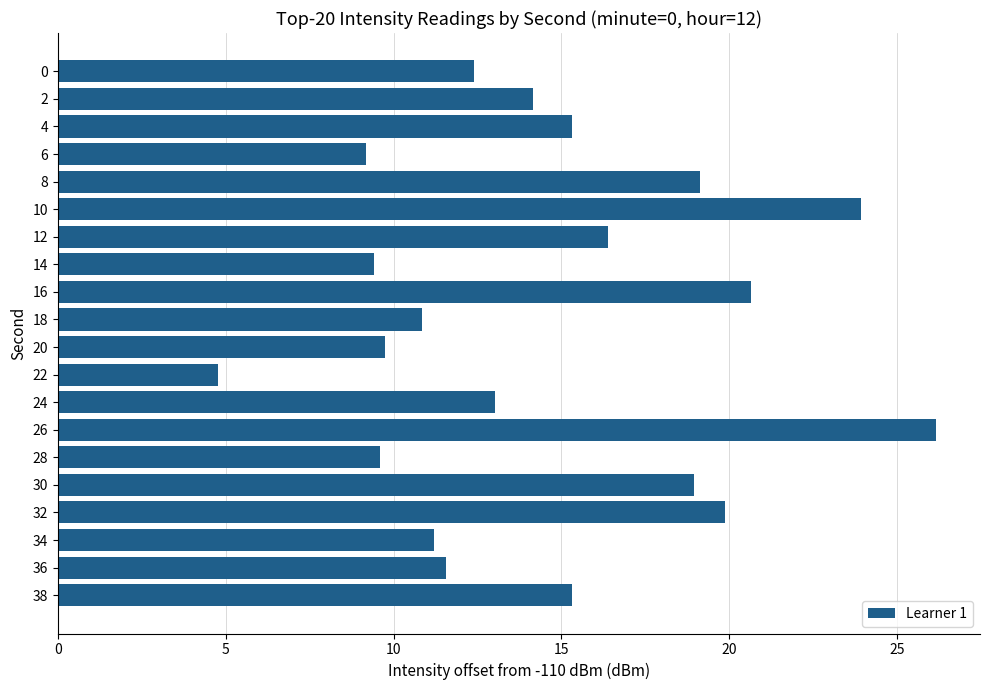

Read the value at 4.

15.3